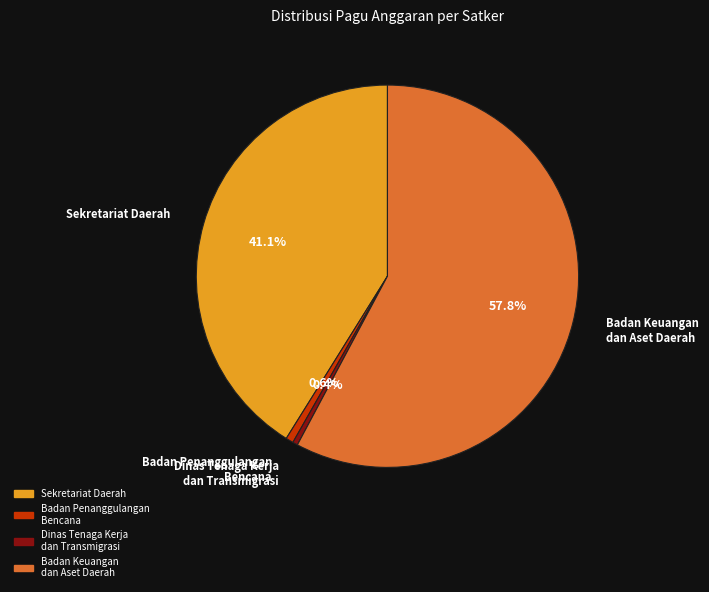

Does any single category account for the majority?

Yes